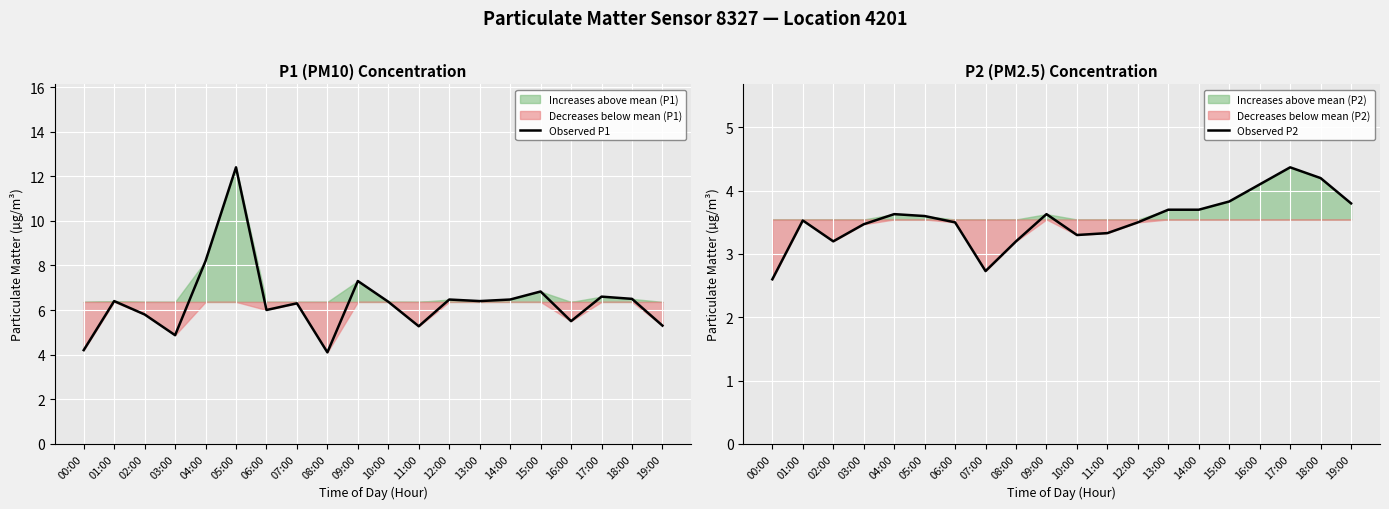

In Observed P1, how many points are lower than both neighbors (excluding endpoints)?

6